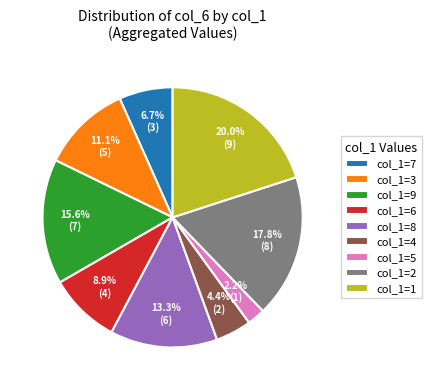

Does any single category account for the majority?

No